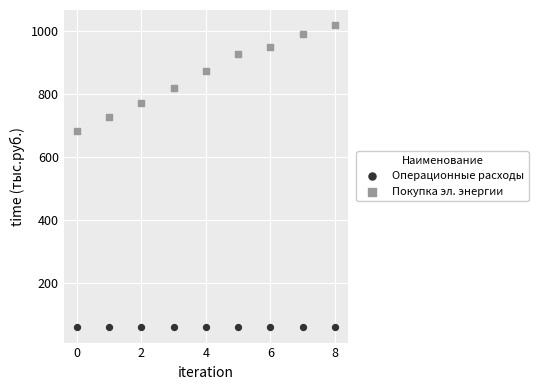

Which series contains the highest Y value?

Покупка эл. энергии